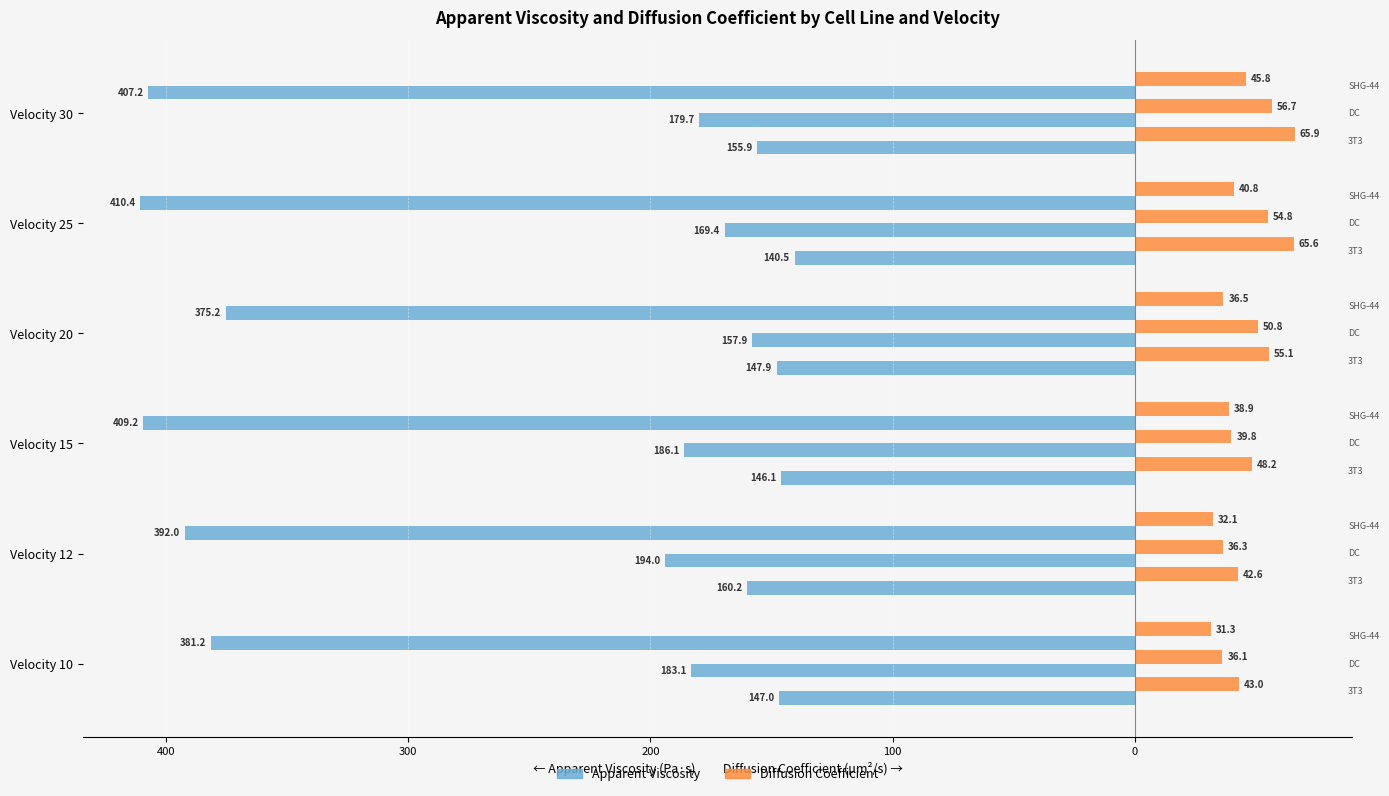

What is the value of the SHG-44 Apparent viscosity bar at the 3rd from the left?

-409.2